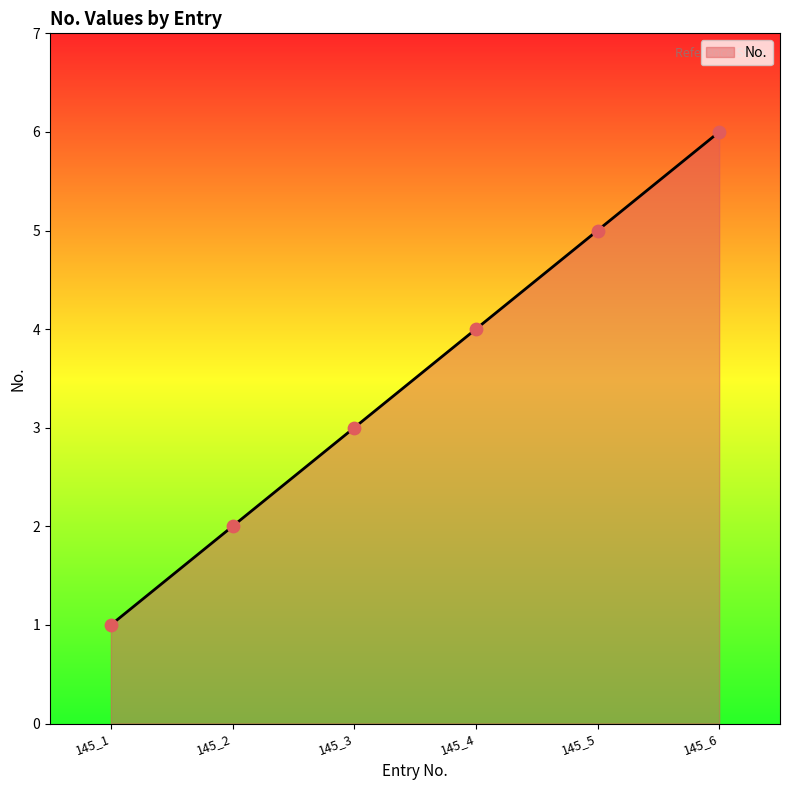

What is the change in value from 145_3 to 145_6?

+3